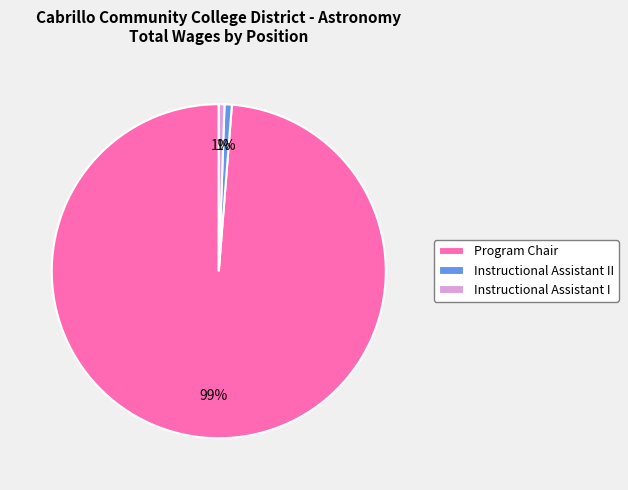

Which category has the biggest portion of the pie?

Program Chair